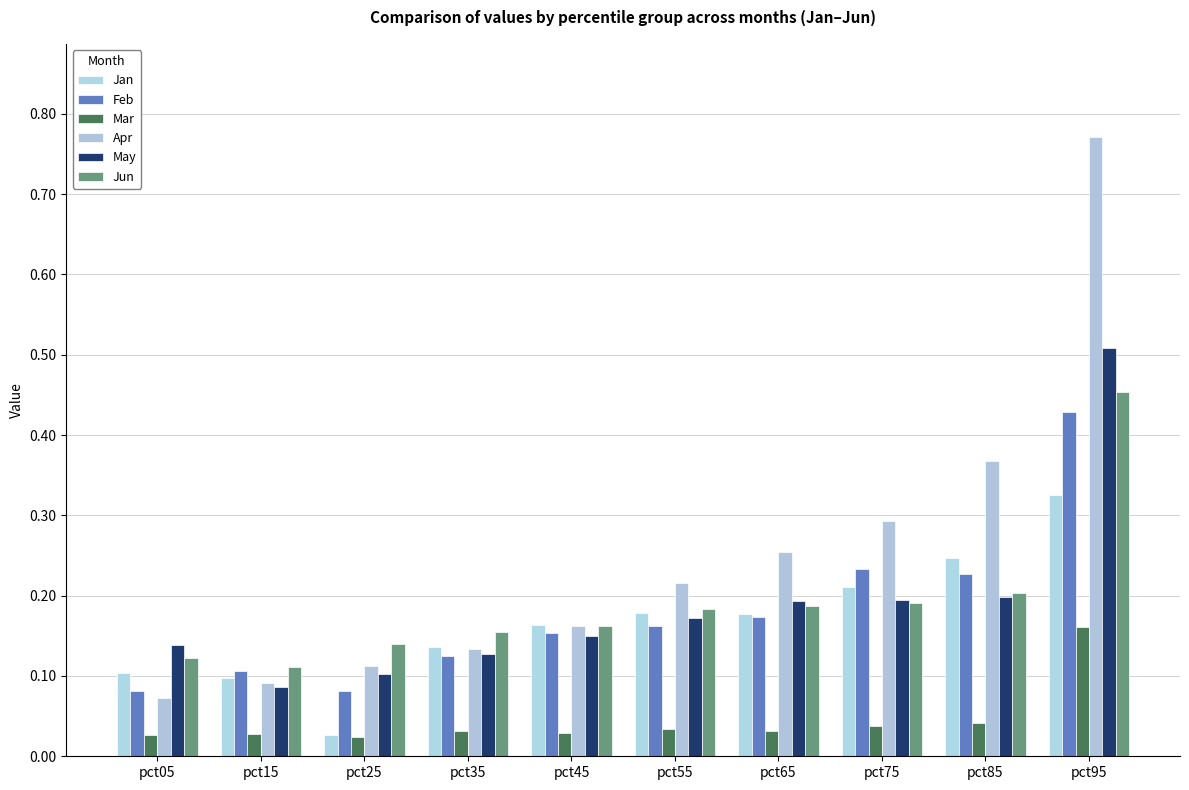

Between pct25 and pct05, which is larger?

pct05